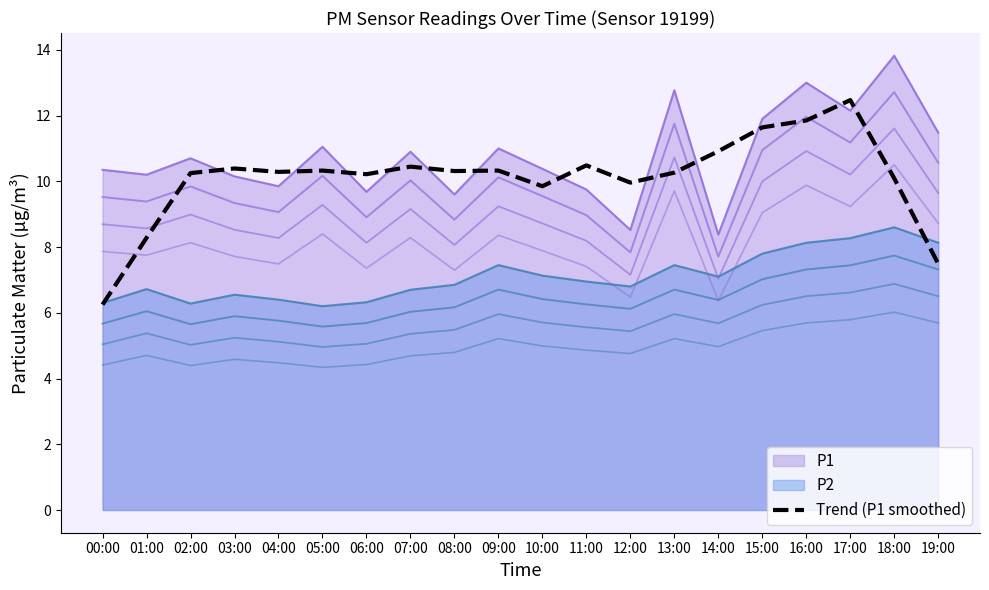

At which label does the data first exceed 10?

02:00